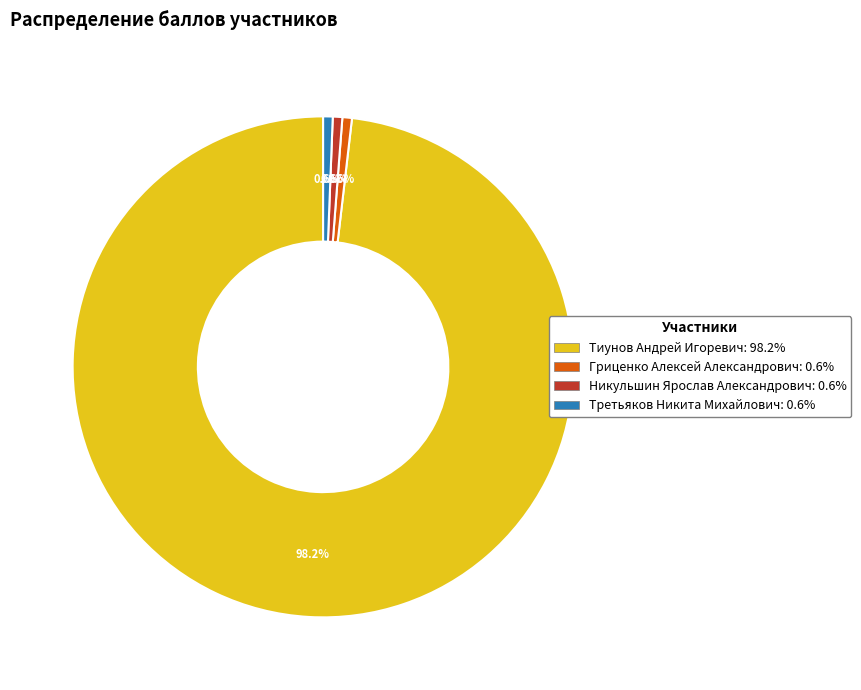

Which category has the biggest portion of the pie?

Тиунов Андрей Игоревич